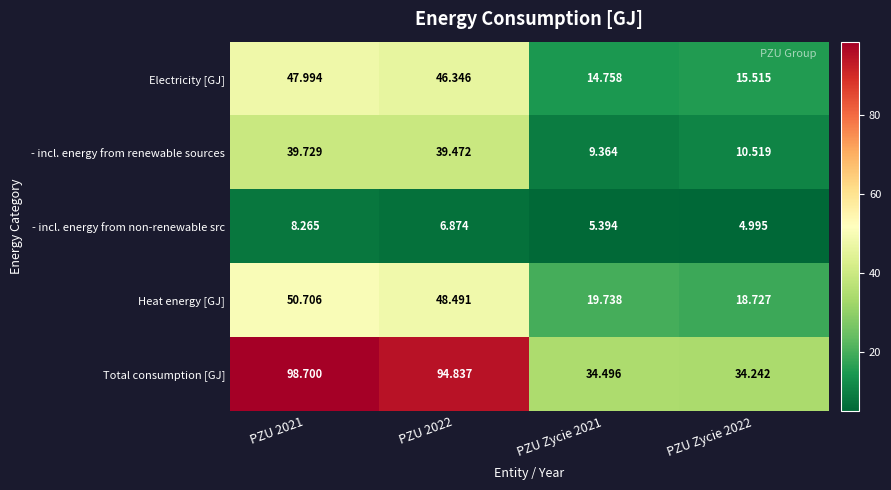

What is the spread (max minus min) of values at PZU 2021?

90.4